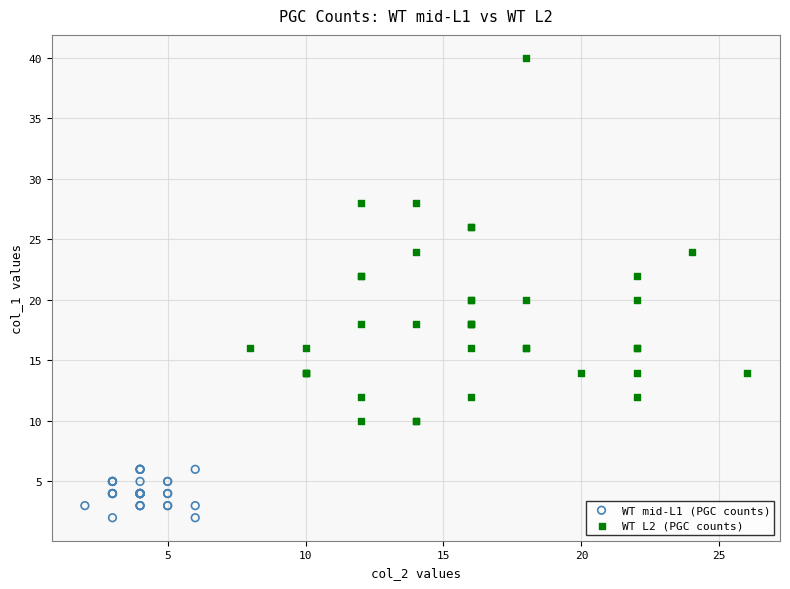

What are all the series names shown in the legend?

WT mid-L1 (PGC counts), WT L2 (PGC counts)